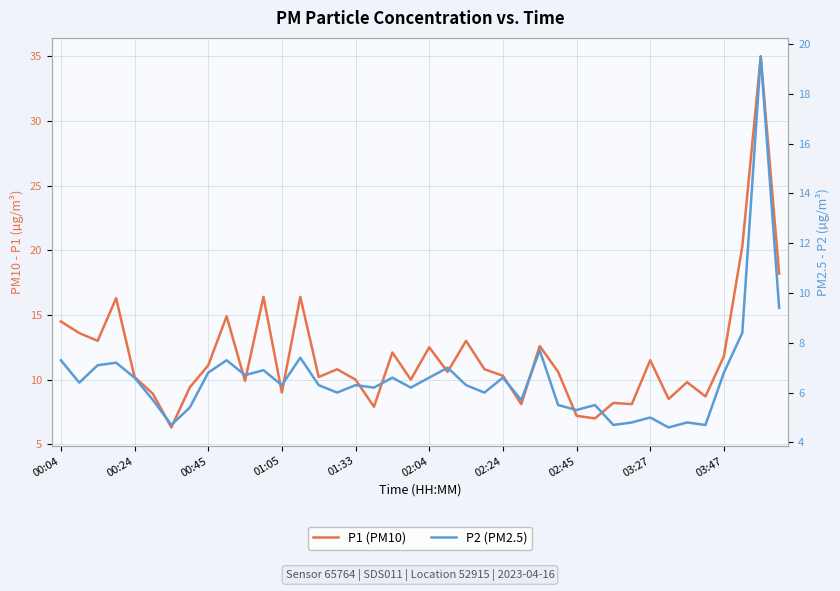

Count the number of data series in this chart.

2